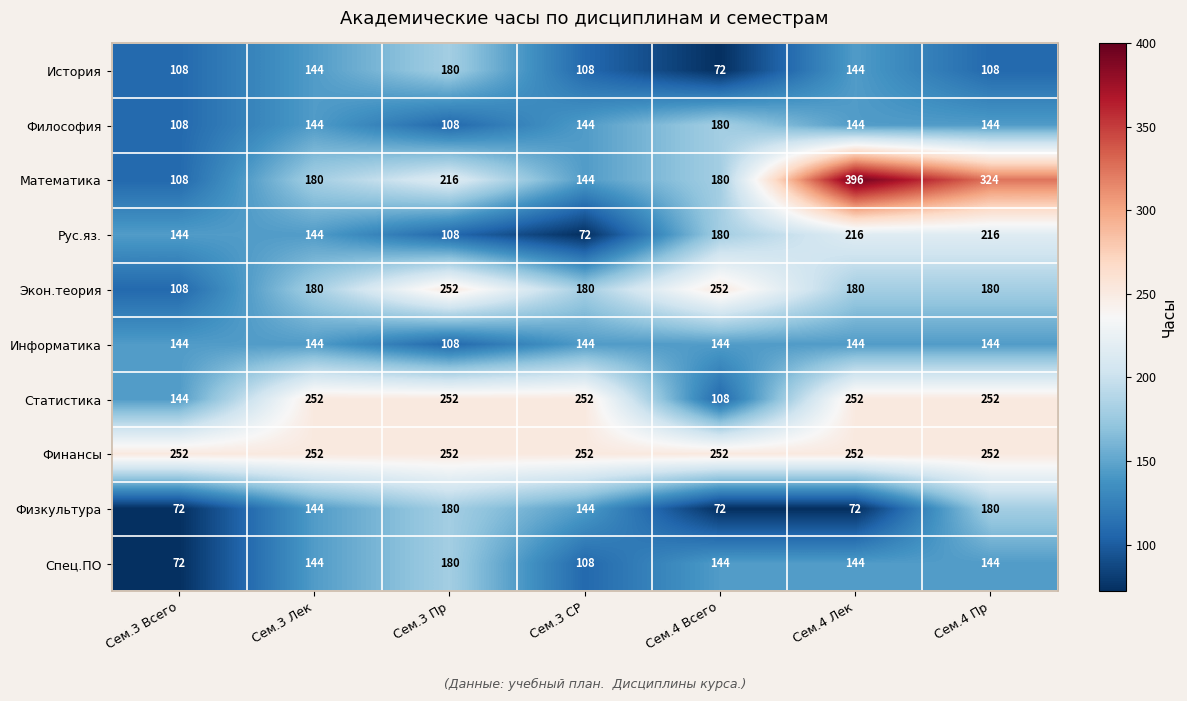

What is the sum of all Статистика values?

1512